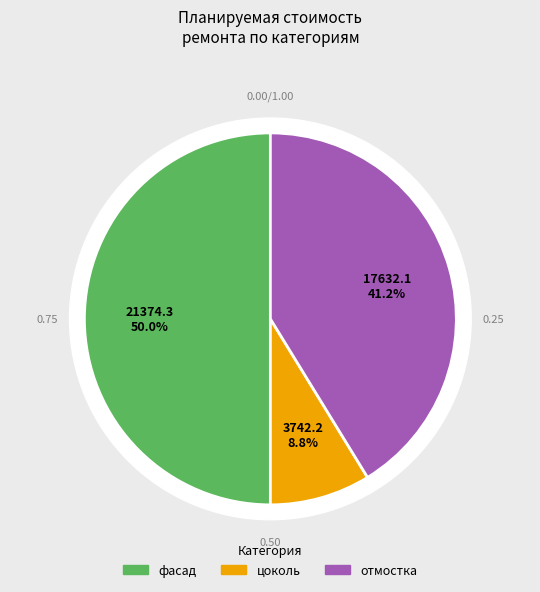

What portion of the pie excludes фасад?

50.0%